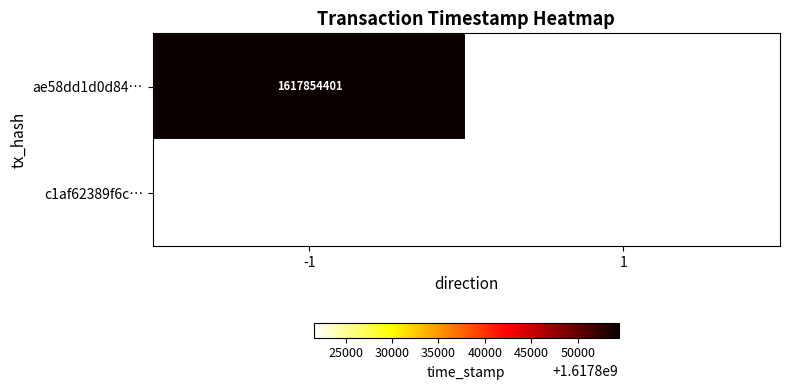

True or false: ae58dd1d0d84… has a value of 1617854401 at -1.

True